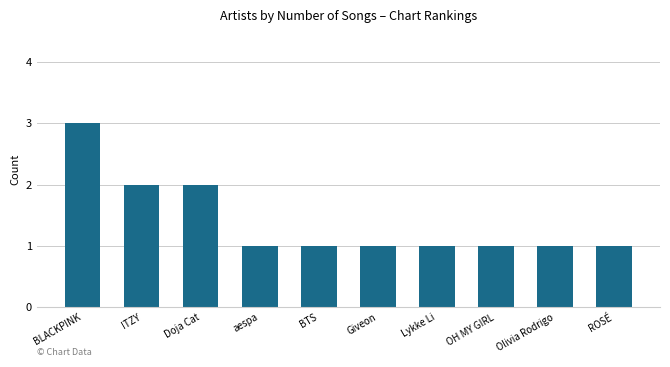

Does the chart contain stacked bars?

No